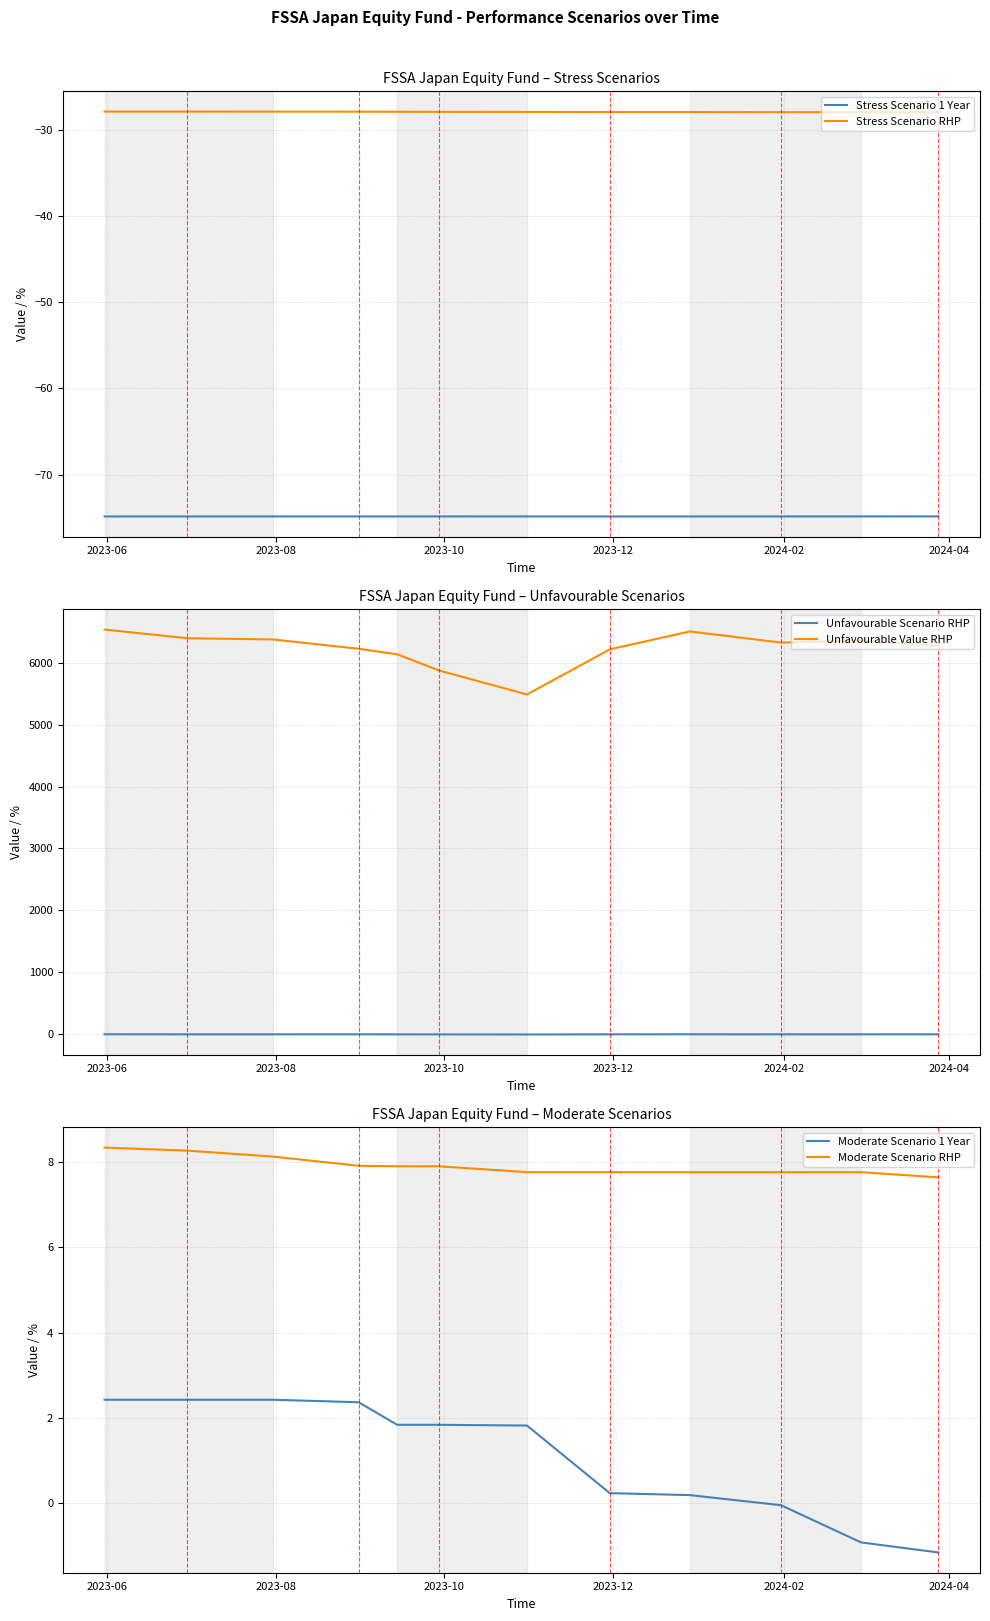

True or false: Stress Scenario 1 Year and Moderate Scenario RHP cross at least once.

False